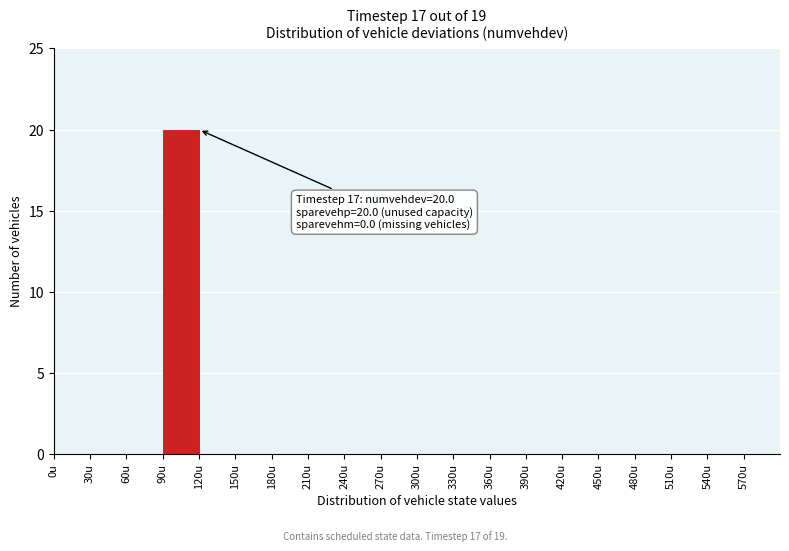

Over which range of the x-axis is the bar tallest?

90 to 120